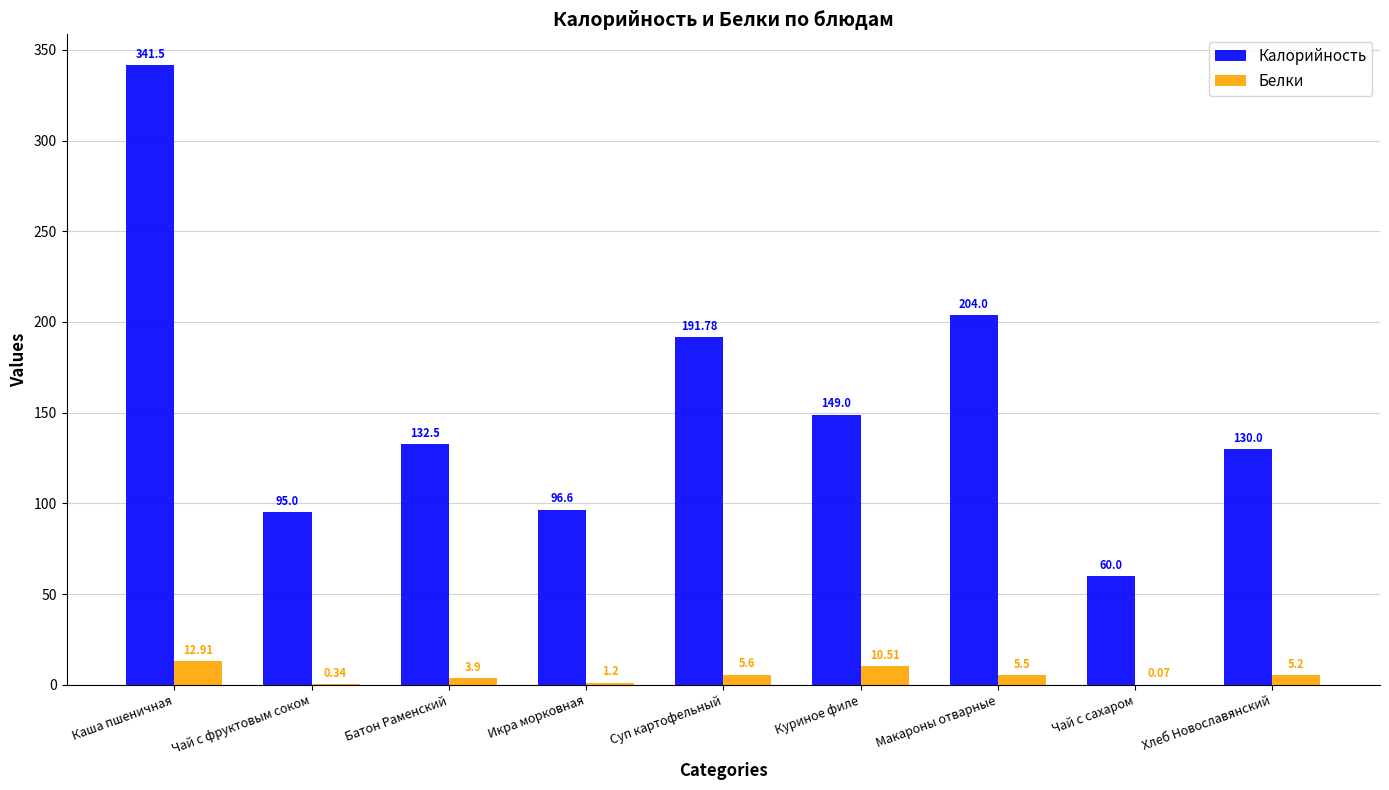

How many categories are shown in the chart?

9